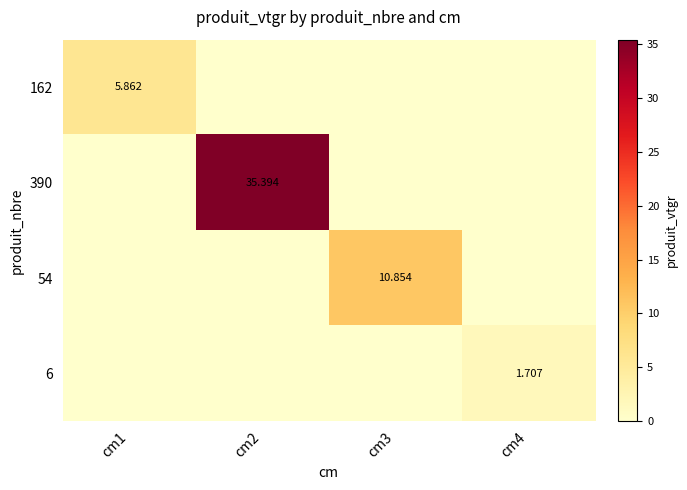

At how many categories does at least one series exceed 8?

2